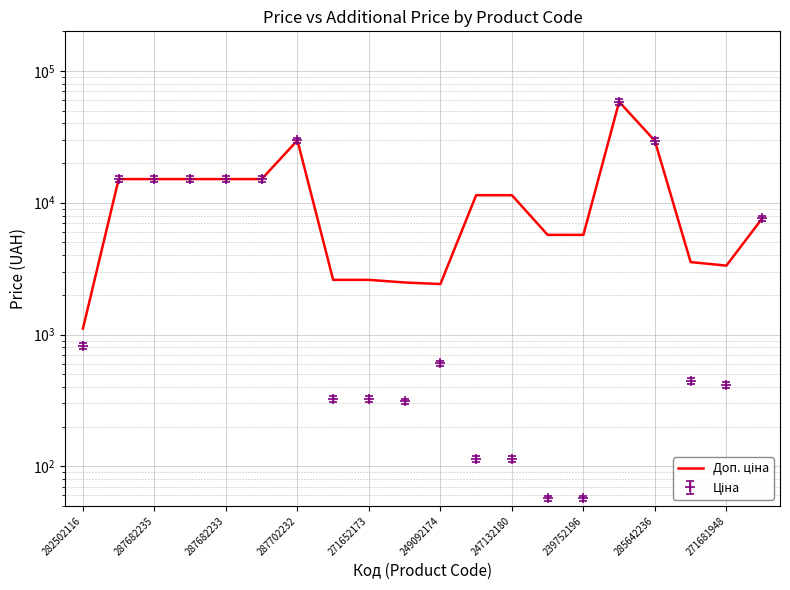

At which label does the data first exceed 11410?

287682235